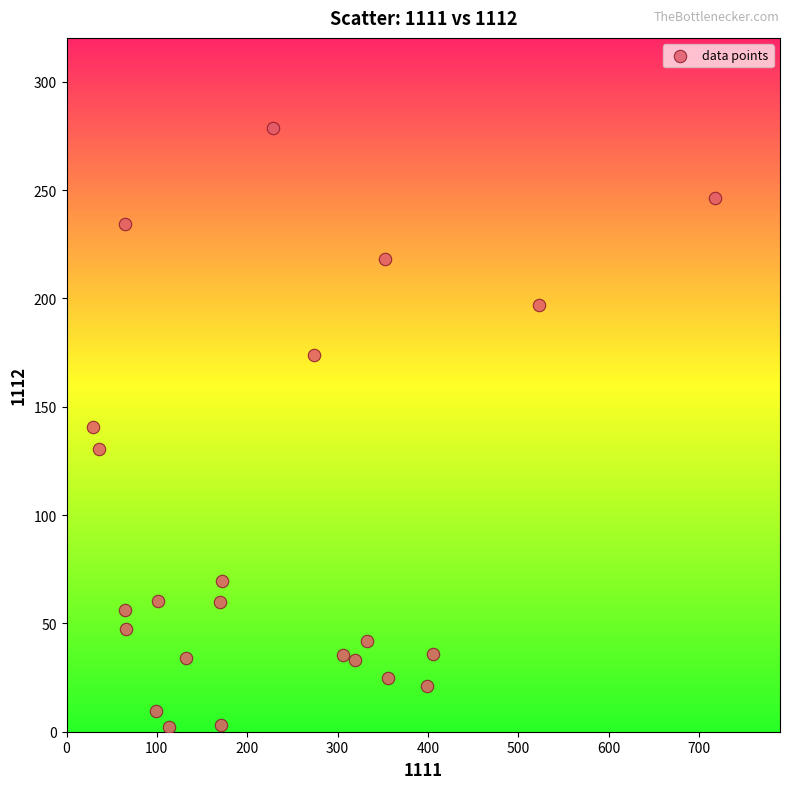

What is the range of Y values (max minus min)?

276.3